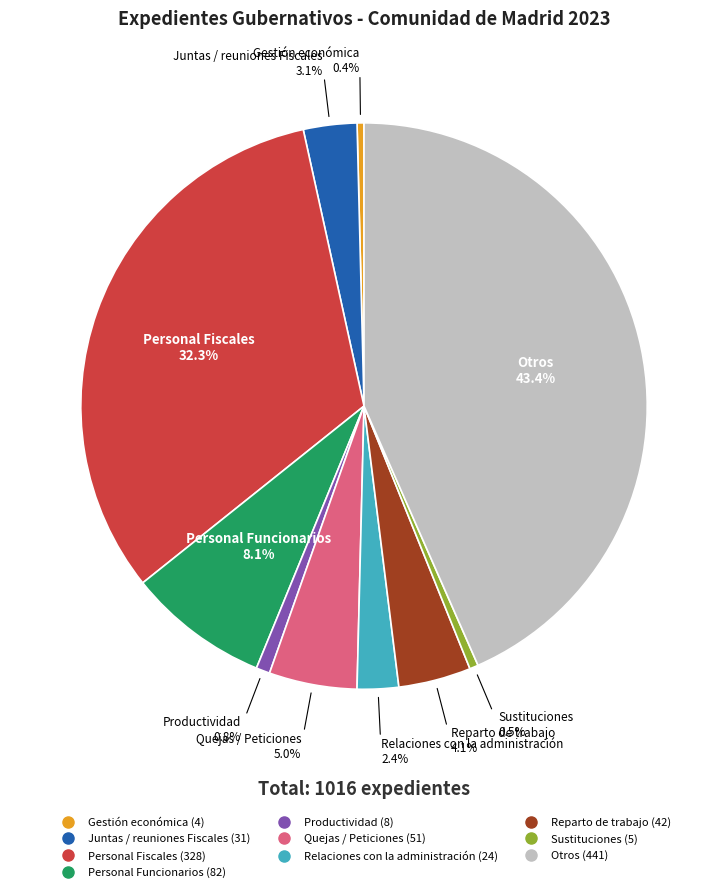

To the nearest percent, what is the combined percentage of Otros and Gestión económica?

44%